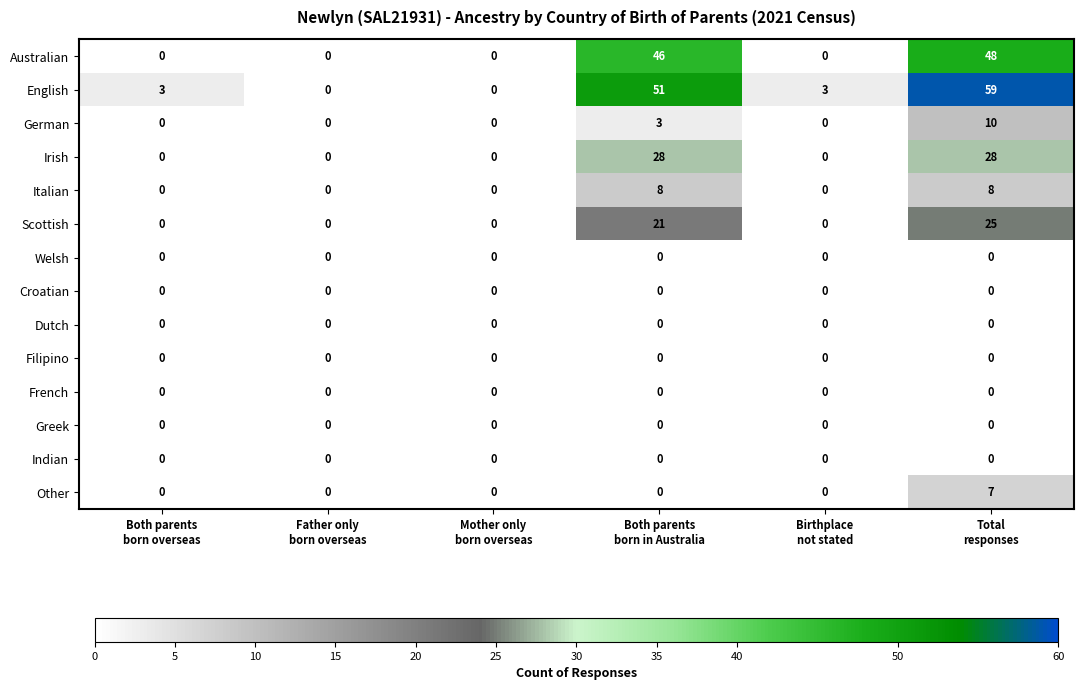

Which series has the largest range (max minus min)?

English